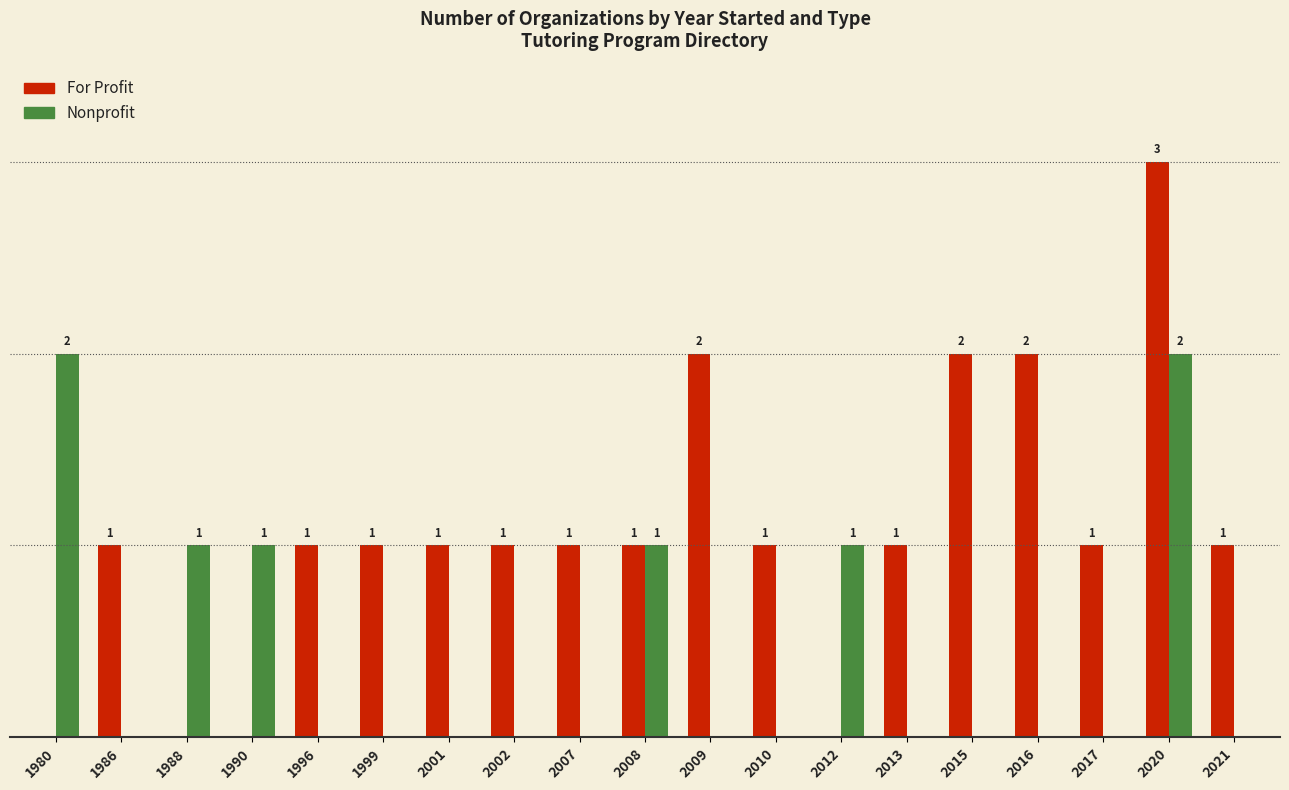

Which series changed the most between 2015 and 2021?

For Profit